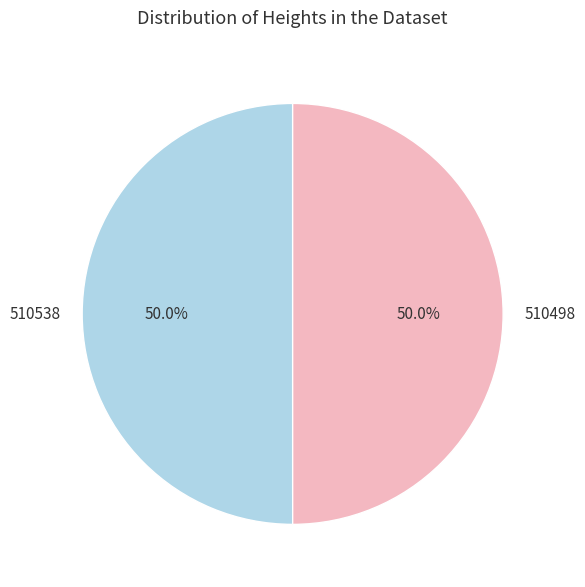

Approximately how many times larger is the value at 510498 compared to 510538?

1.0